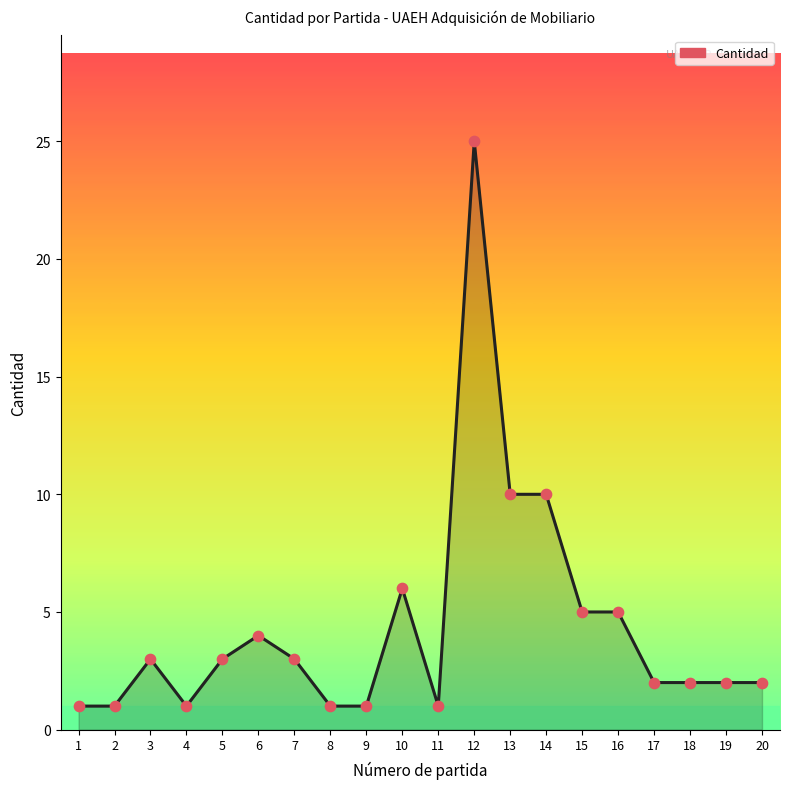

What is the change in value from 6 to 8?

-3